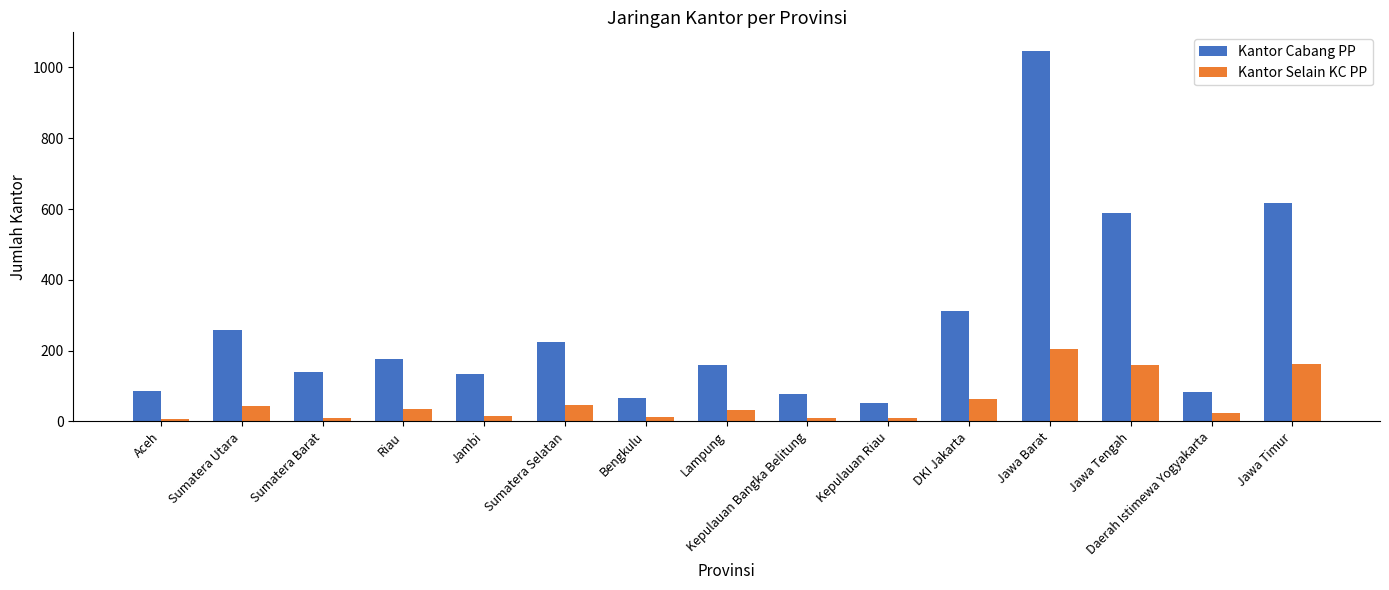

At Kepulauan Bangka Belitung, list the series in order from smallest to largest.

Kantor Selain KC PP, Kantor Cabang PP